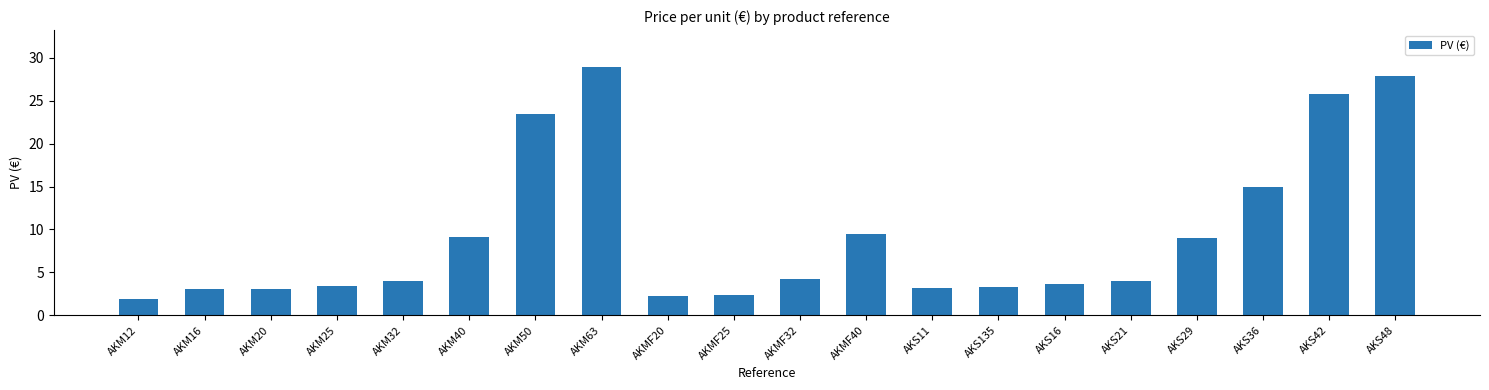

What is the greatest value displayed?

28.9